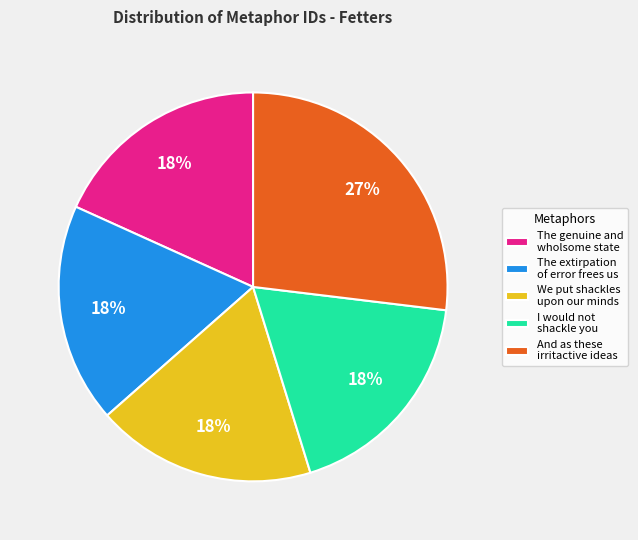

To the nearest percent, what is the average slice percentage?

20%